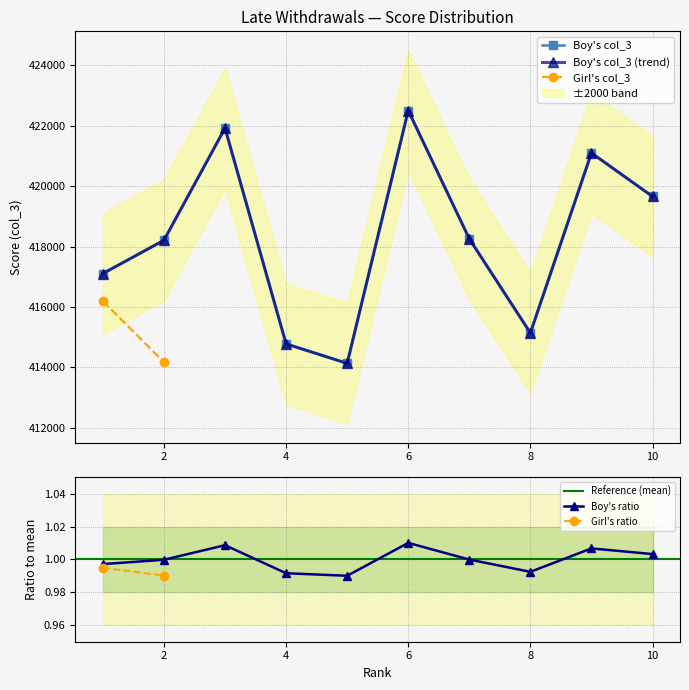

How many interior local valleys does the Boy's ratio series have?

2